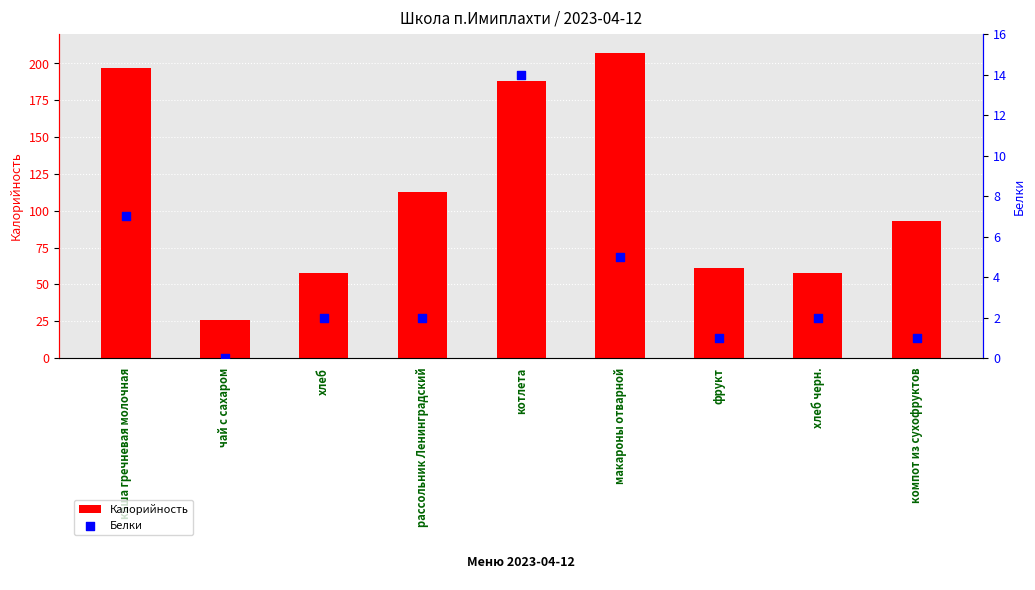

What are all the series names shown in the legend?

Калорийность, Белки